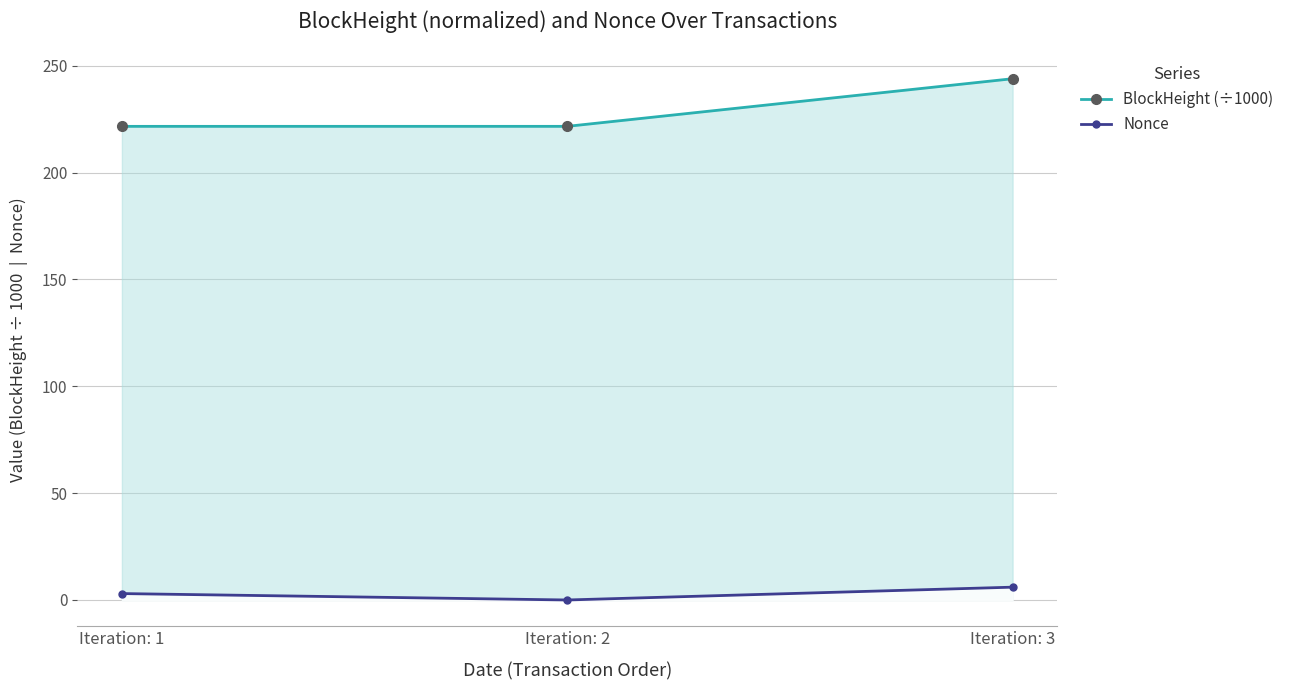

At which label does Nonce reach its peak?

Iteration: 3